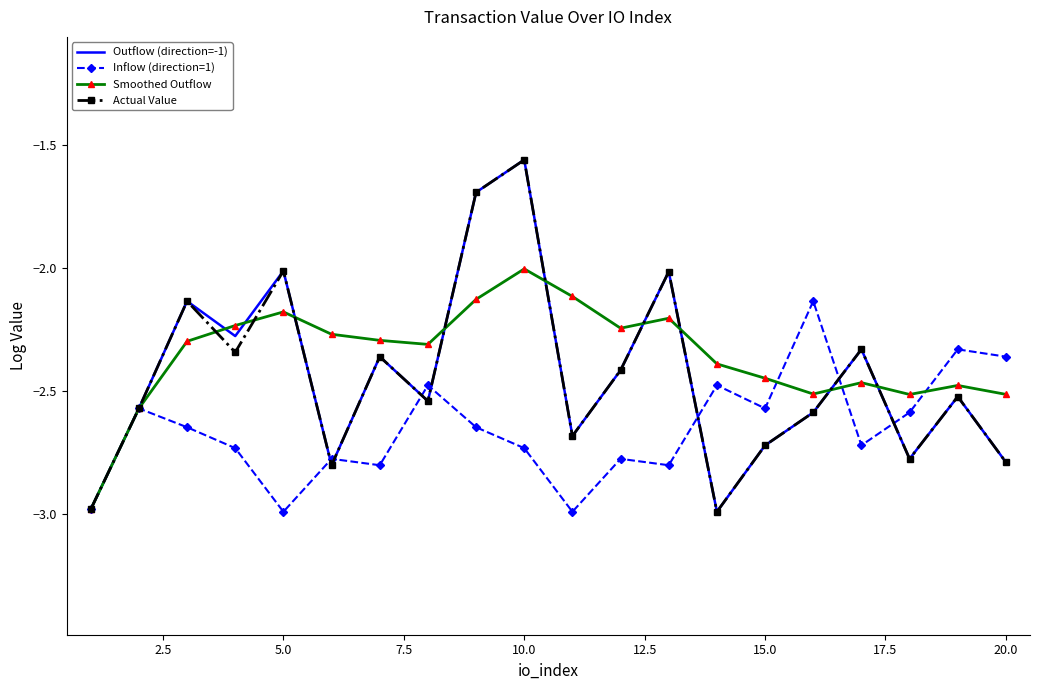

True or false: Smoothed Outflow has a value of -2.0 at 10.0.

True